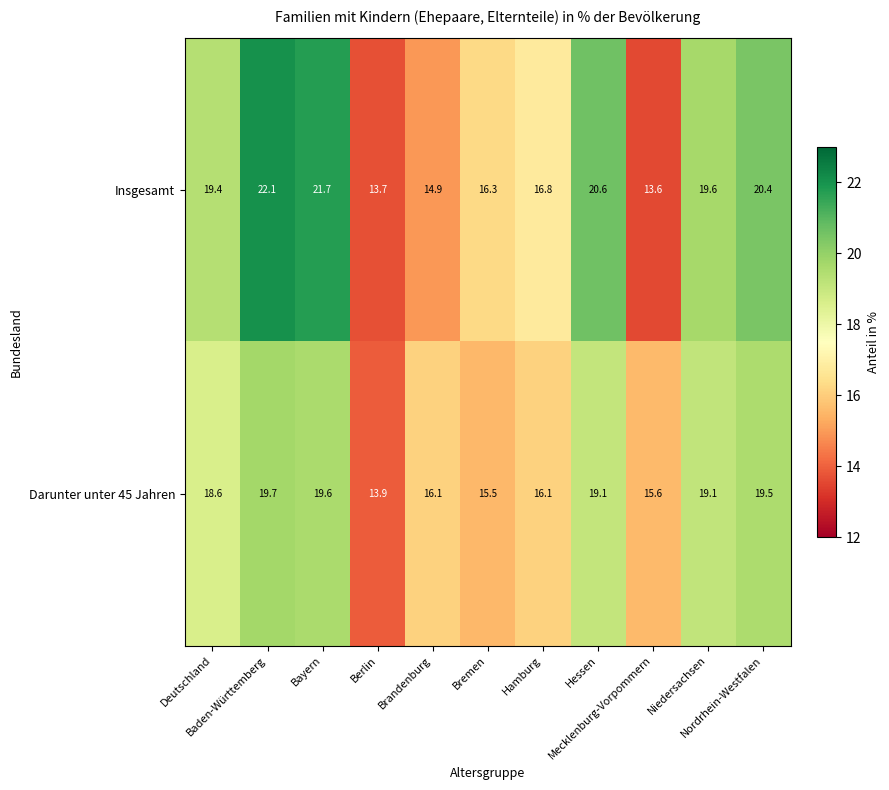

What is the sum of all Insgesamt values?

199.1